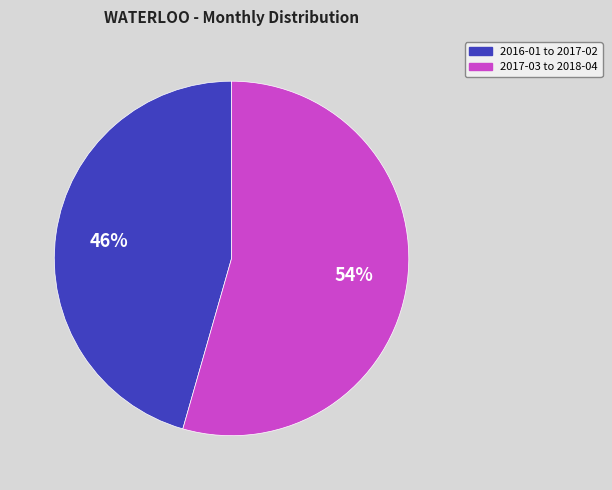

To the nearest percent, what is the average slice percentage?

50%